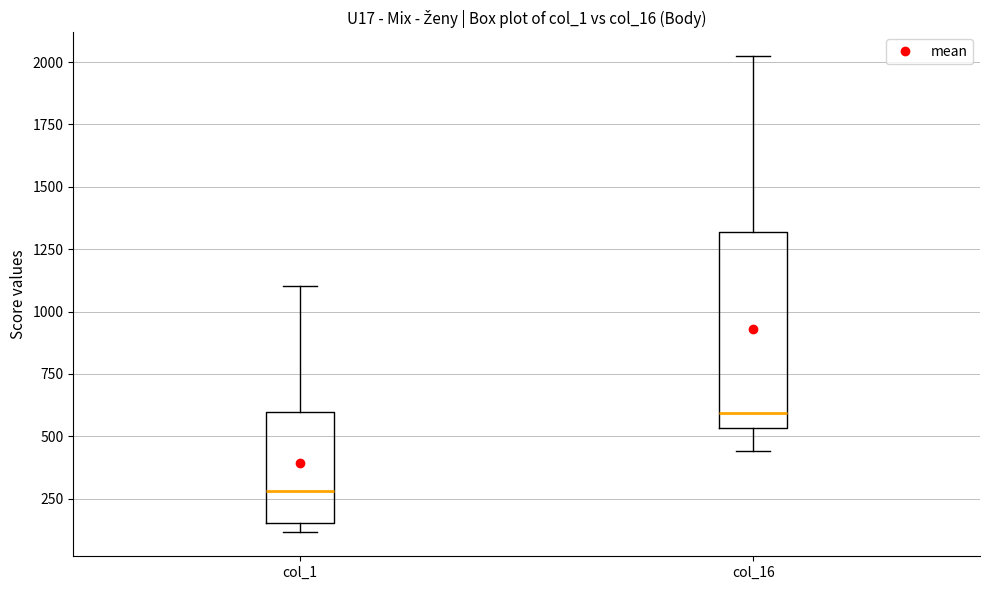

Reading left to right, transcribe this box plot: for each box, give where its median line is, the range the box spans, and where its two whiskers end, as read against the y-axis. The values are not printed on the chart, so give them approximately, as read against the axis.

col_1: median 300, box 150 to 600, whiskers 100 to 1100
col_16: median 600, box 550 to 1300, whiskers 450 to 2000